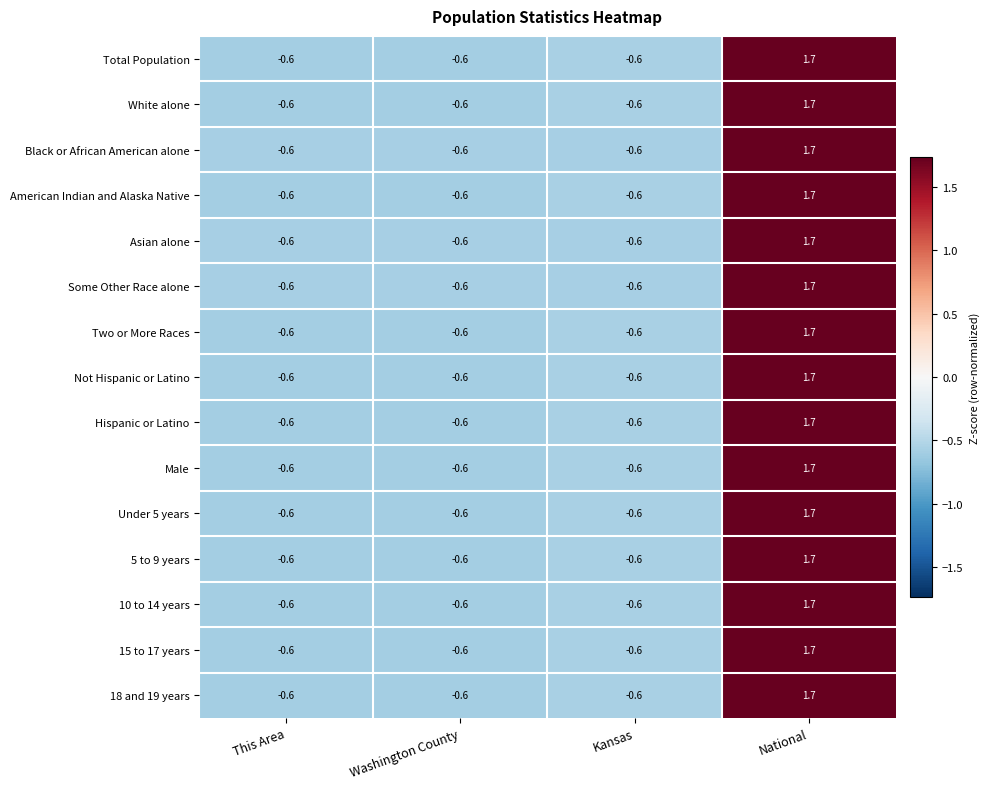

Where does the 10 to 14 years series first go above 0?

National